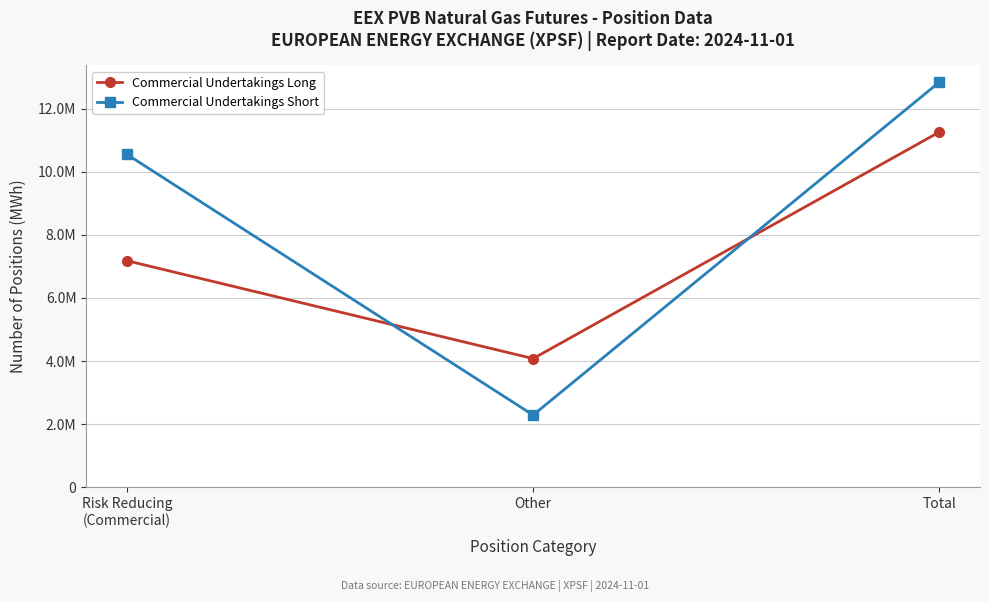

What are all the series names shown in the legend?

Commercial Undertakings Long, Commercial Undertakings Short